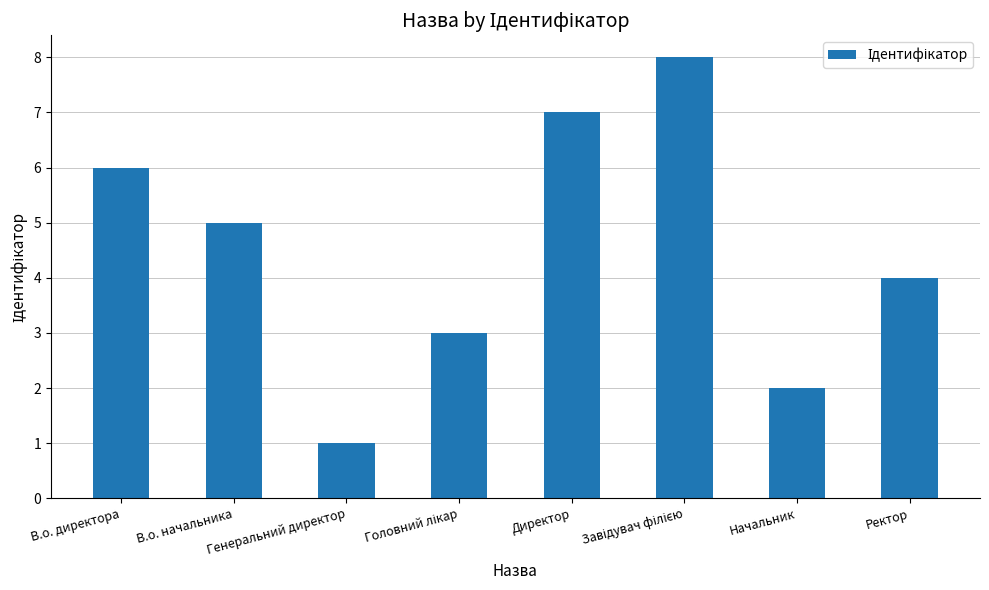

What is the difference between the maximum and minimum values?

7